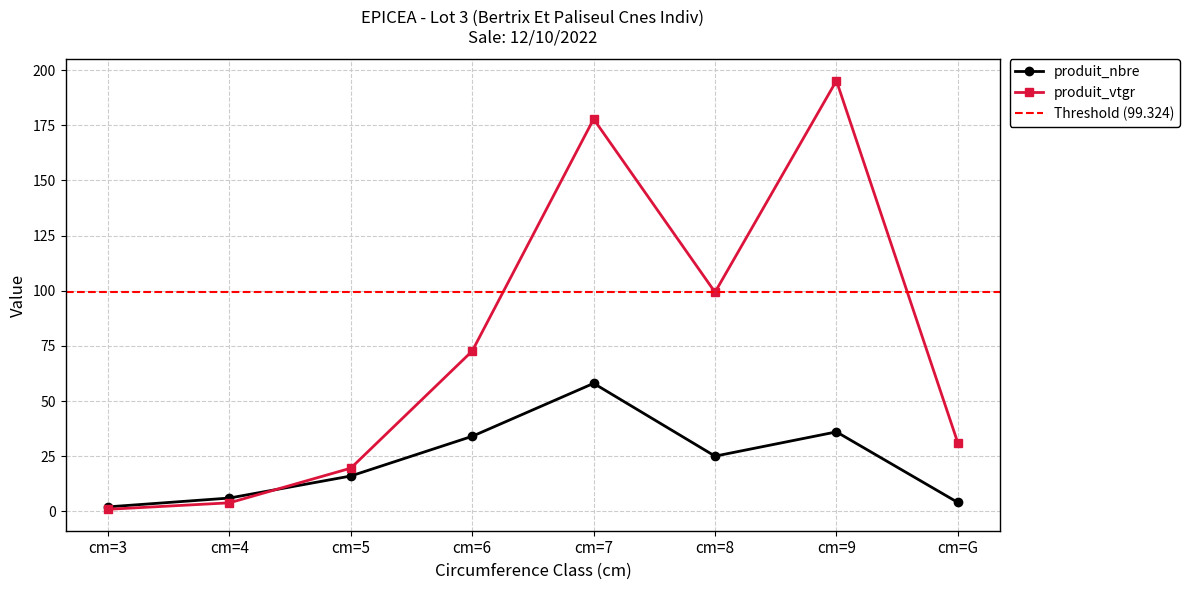

What are all the series names shown in the legend?

produit_nbre, produit_vtgr